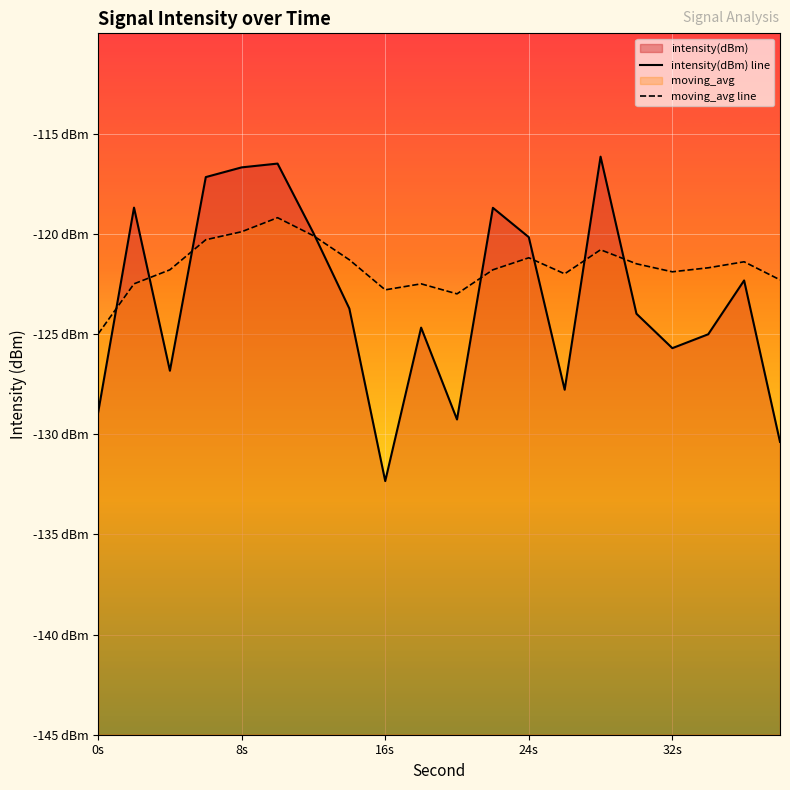

What is the maximum value for intensity(dBm) line?

-116.2